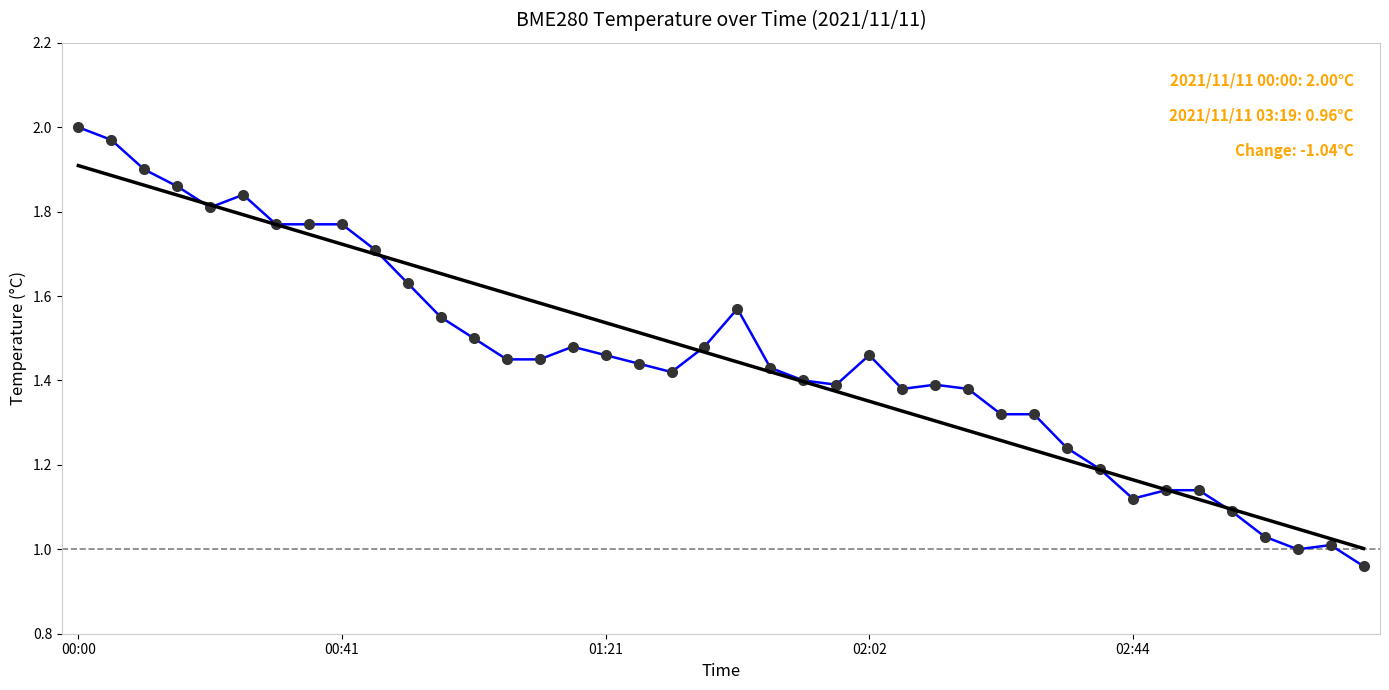

What is the average value?

1.5